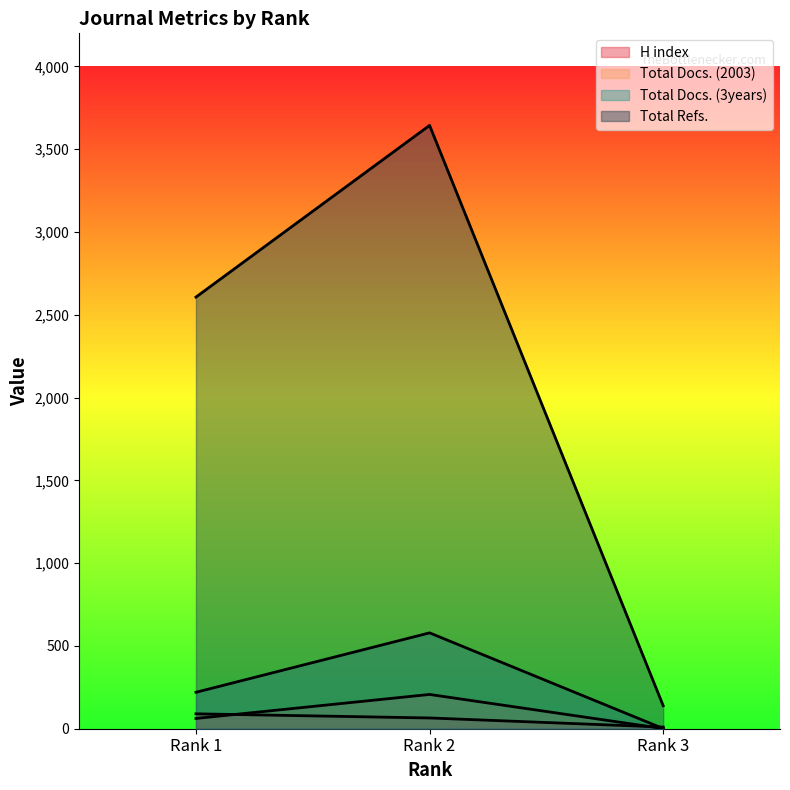

Reading right to left, transcribe all the data shown in this chart.

H index: 10	65	90
Total Docs. (2003): 1	207	62
Total Docs. (3years): 1	579	220
Total Refs.: 139	3644	2607